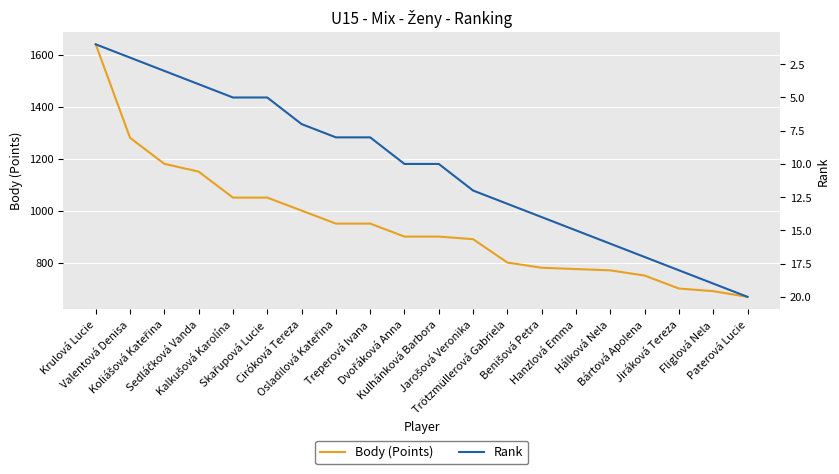

What is the difference between the Rank values at Treperová Ivana and Dvořáková Anna?

2